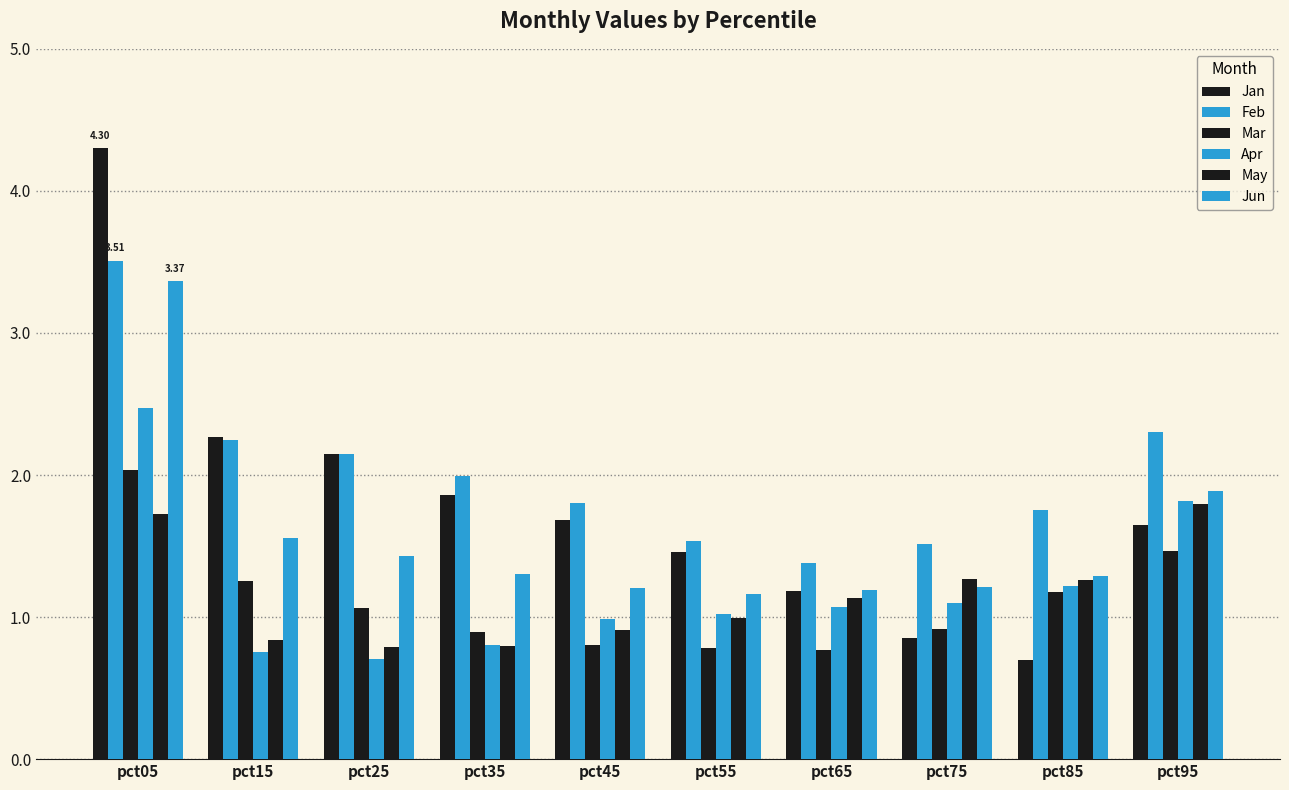

Rank the series by their maximum value, from highest to lowest.

Jan, Feb, Jun, Apr, Mar, May